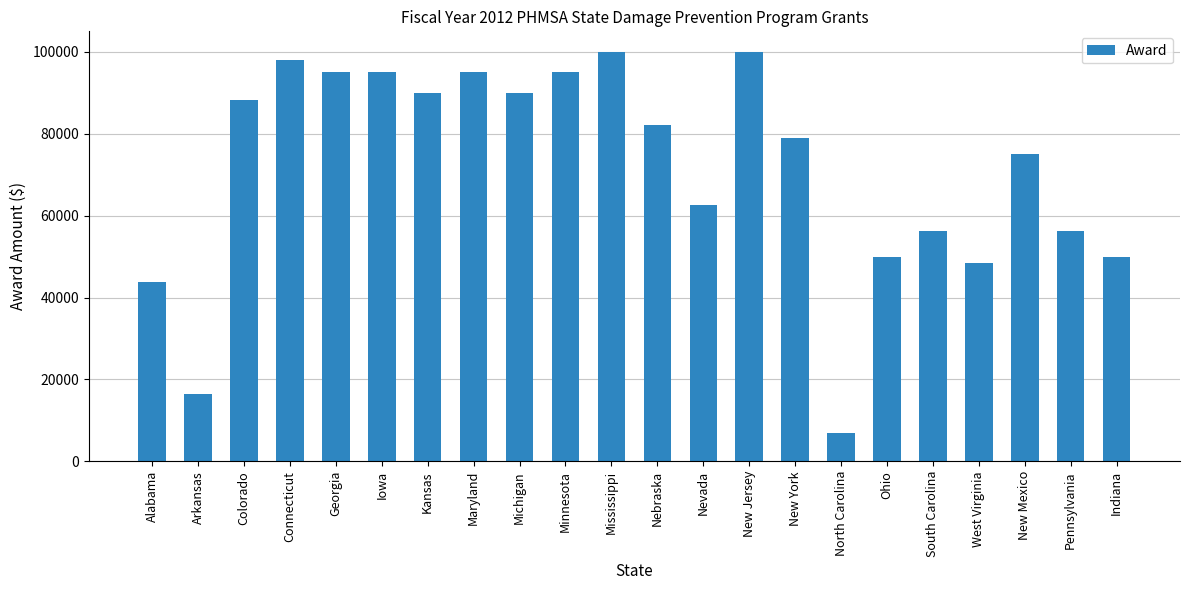

What is the value of the 13th bar from the left?

62625